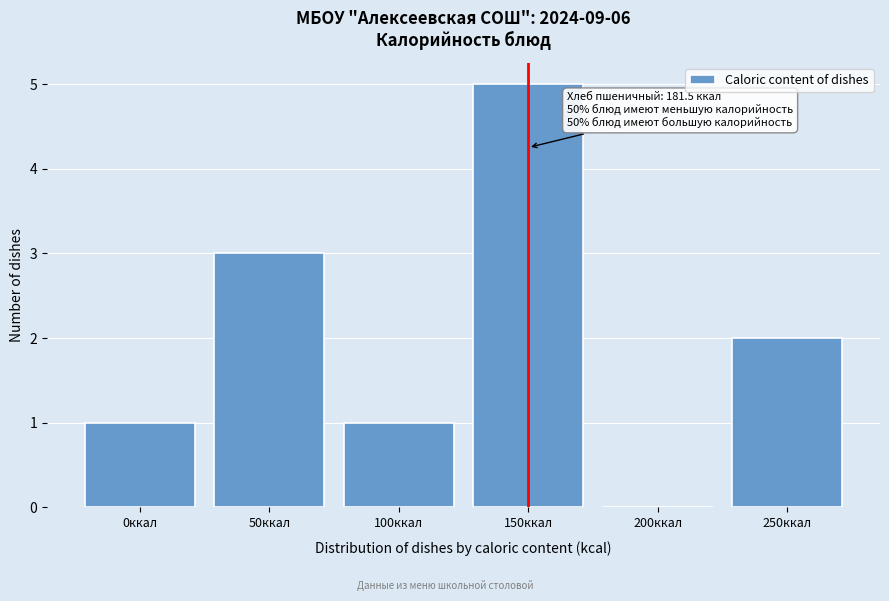

Reading right to left, what are all the values shown in this chart?

250ккал=2	200ккал=0	150ккал=5	100ккал=1	50ккал=3	0ккал=1